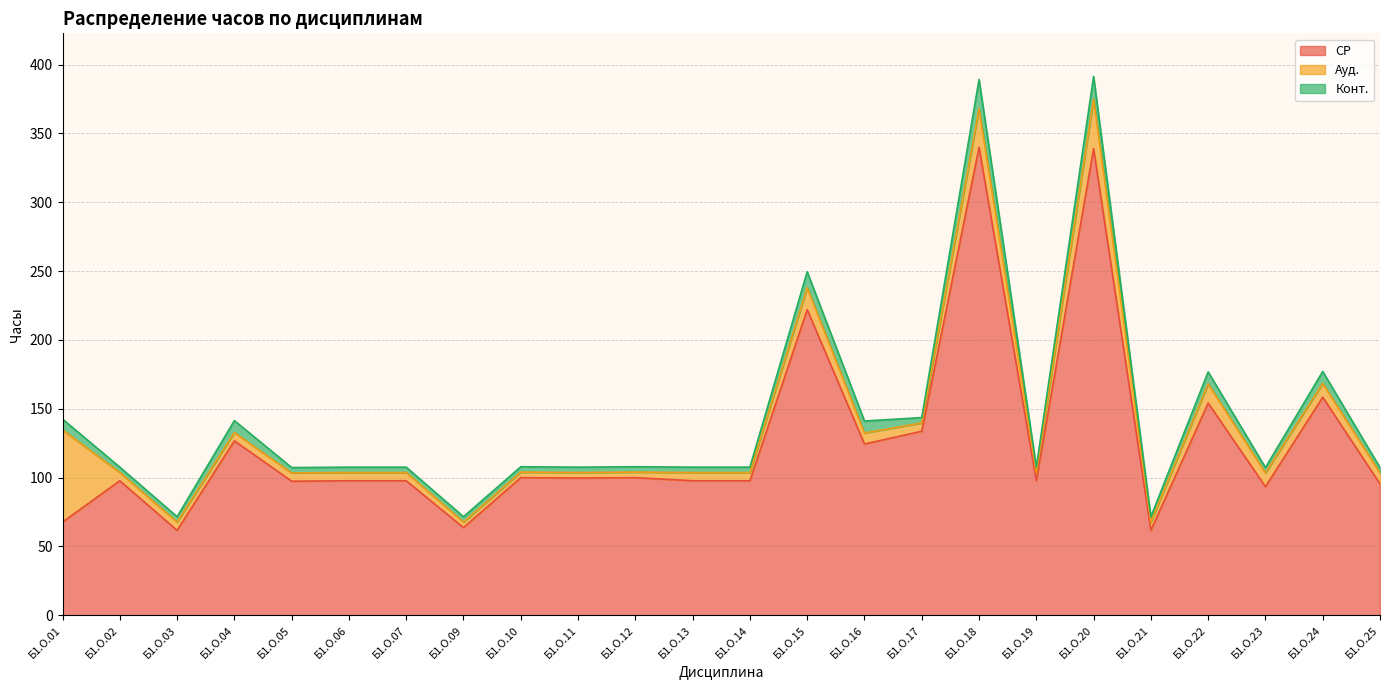

What is the smallest value displayed?

3.9